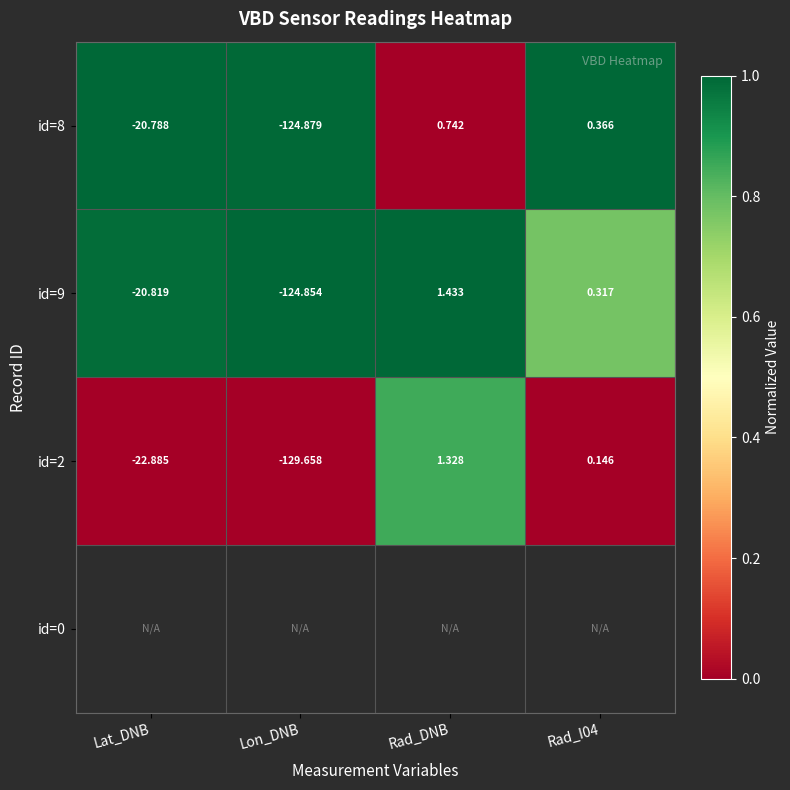

Which category has the lowest value in the id=8 series?

Lon_DNB